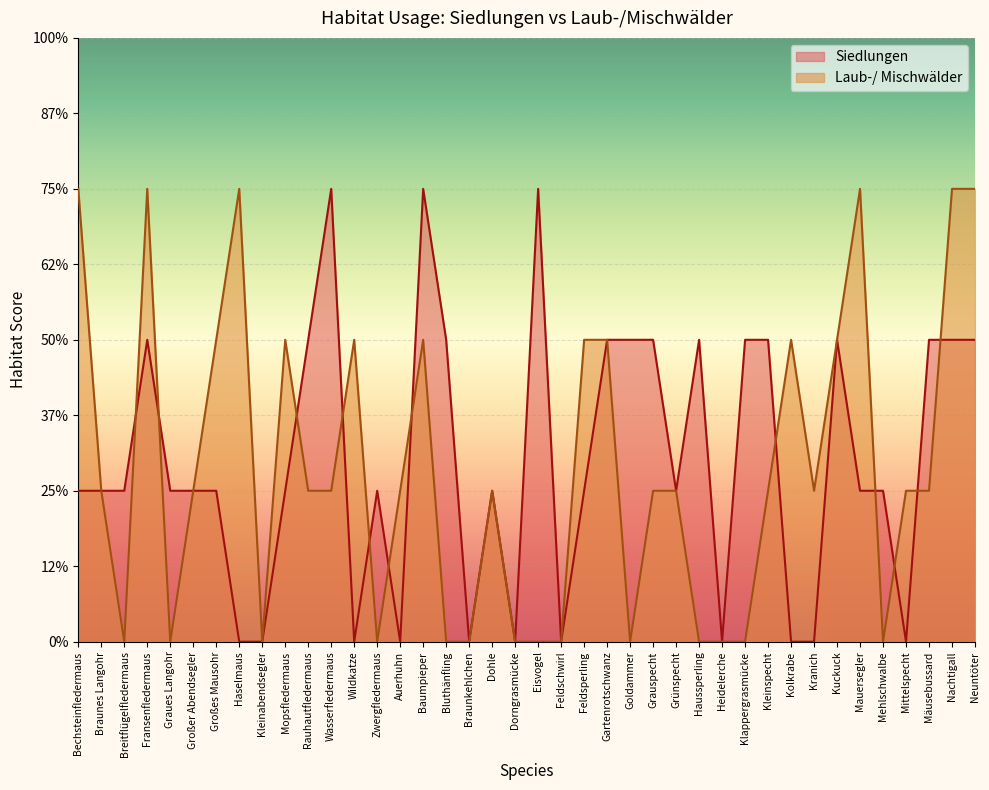

Where do Laub-/ Mischwälder and Siedlungen first cross each other?

Breitflügelfledermaus and Fransenfledermaus